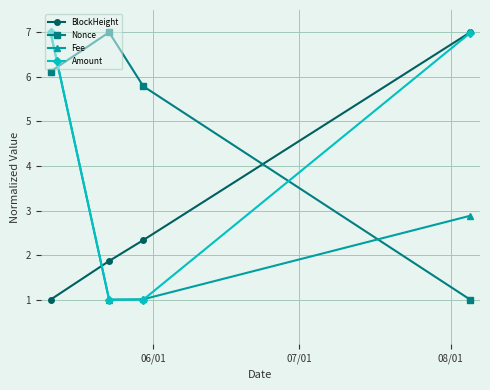

What is the highest value of the BlockHeight series?

7.0